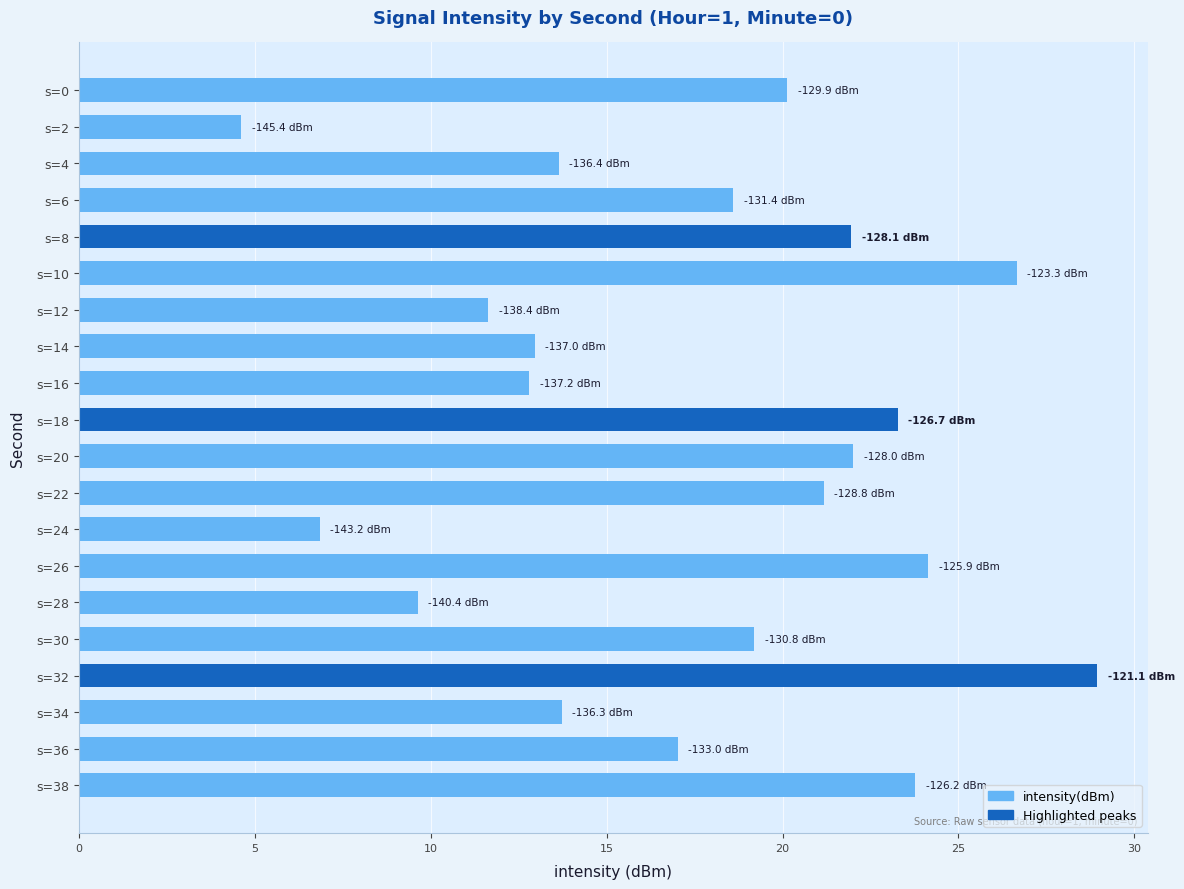

What is the change in value from s=20 to s=22?

-0.8